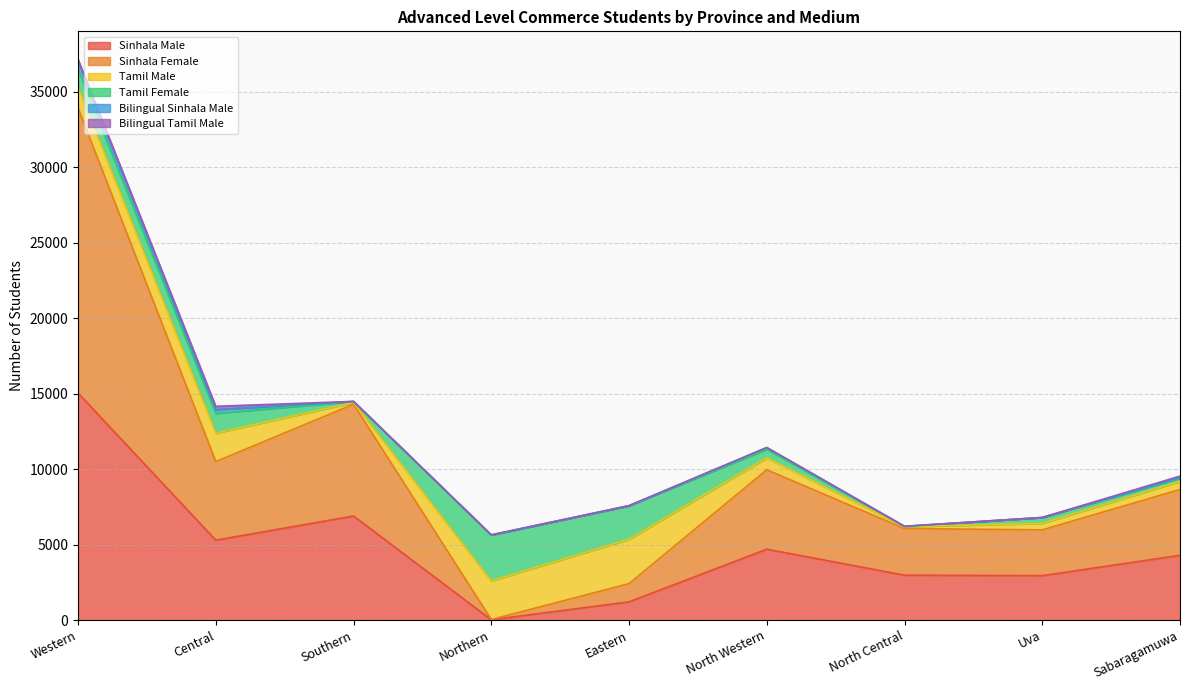

What is the maximum value for Bilingual Sinhala Male?

538